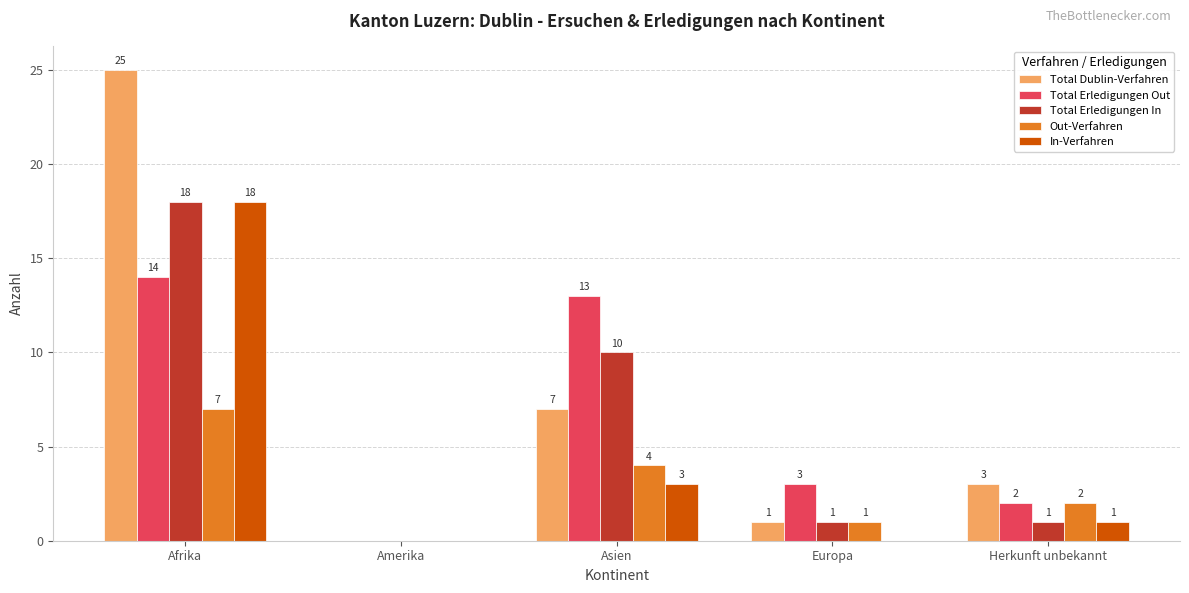

What is the greatest value displayed?

25